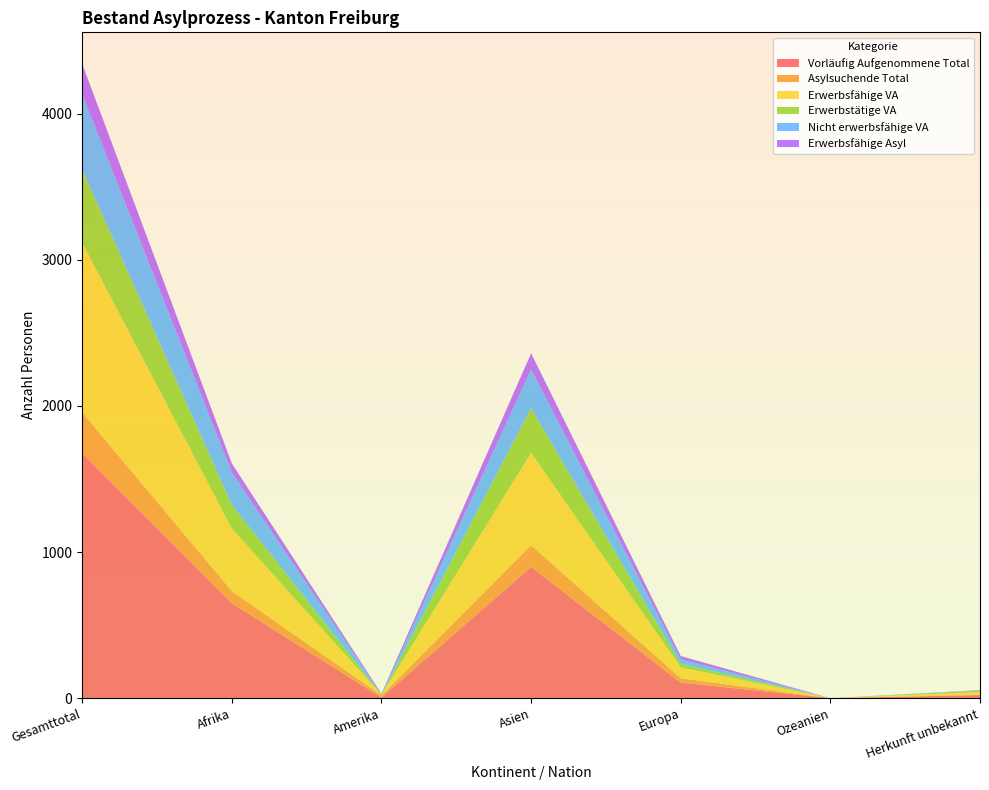

Reading right to left, transcribe all the data shown in this chart.

Vorläufig Aufgenommene Total: Herkunft unbekannt=21	Ozeanien=0	Europa=106	Asien=897	Amerika=4	Afrika=649	Gesamttotal=1677
Asylsuchende Total: Herkunft unbekannt=2	Ozeanien=0	Europa=30	Asien=149	Amerika=15	Afrika=83	Gesamttotal=279
Erwerbsfähige VA: Herkunft unbekannt=19	Ozeanien=0	Europa=75	Asien=633	Amerika=4	Afrika=429	Gesamttotal=1160
Erwerbstätige VA: Herkunft unbekannt=9	Ozeanien=0	Europa=23	Asien=306	Amerika=0	Afrika=162	Gesamttotal=500
Nicht erwerbsfähige VA: Herkunft unbekannt=2	Ozeanien=0	Europa=31	Asien=264	Amerika=0	Afrika=220	Gesamttotal=517
Erwerbsfähige Asyl: Herkunft unbekannt=2	Ozeanien=0	Europa=23	Asien=111	Amerika=7	Afrika=63	Gesamttotal=206